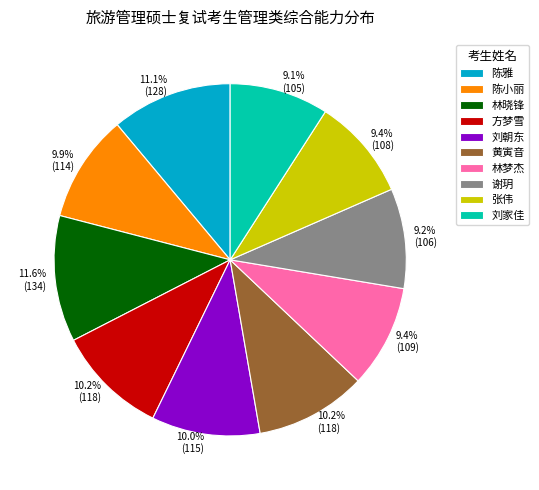

Is there any slice that represents more than half of the pie?

No